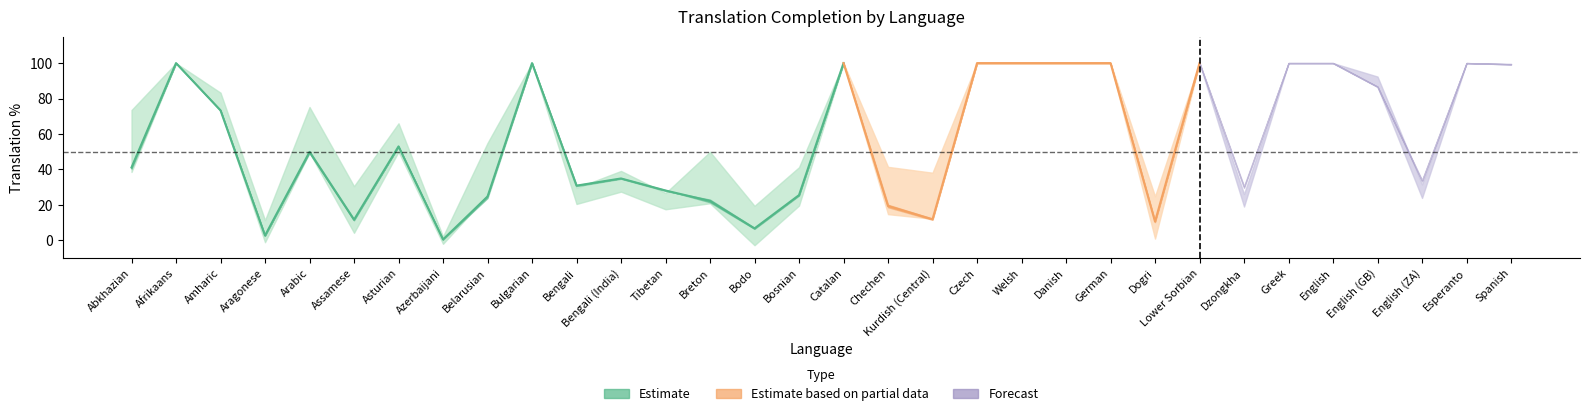

What is the difference between the maximum and minimum values in the translated_words_percent series?

99.6